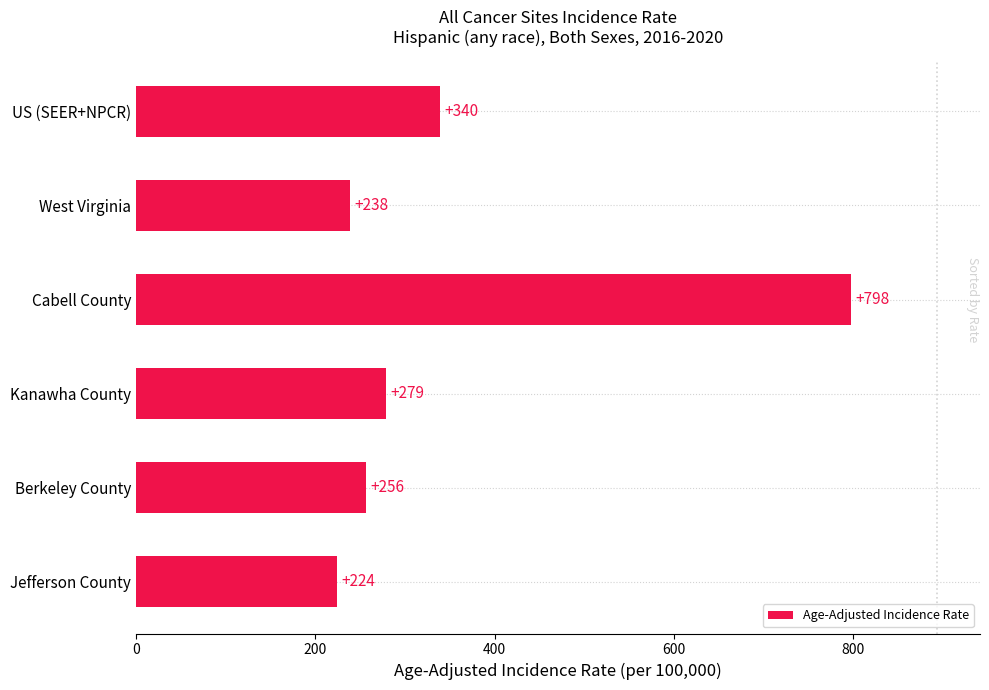

Read the value at Jefferson County.

224.4